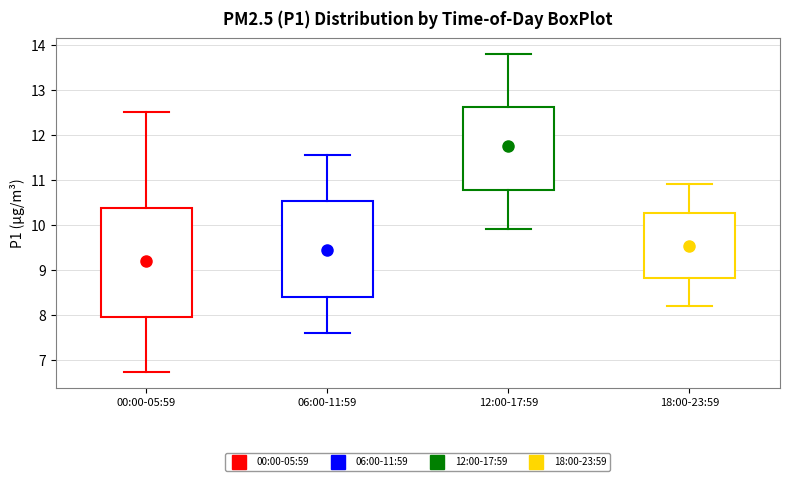

Reading left to right, transcribe this box plot: for each box, give where its median line is, the range the box spans, and where its two whiskers end, as read against the y-axis. The values are not printed on the chart, so give them approximately, as read against the axis.

00:00-05:59: median 9.3, box 8.0 to 10.4, whiskers 6.7 to 12.5
06:00-11:59: median 9.4, box 8.4 to 10.5, whiskers 7.6 to 11.6
12:00-17:59: median 11.7, box 10.8 to 12.6, whiskers 9.9 to 13.8
18:00-23:59: median 9.5, box 8.8 to 10.3, whiskers 8.2 to 10.9